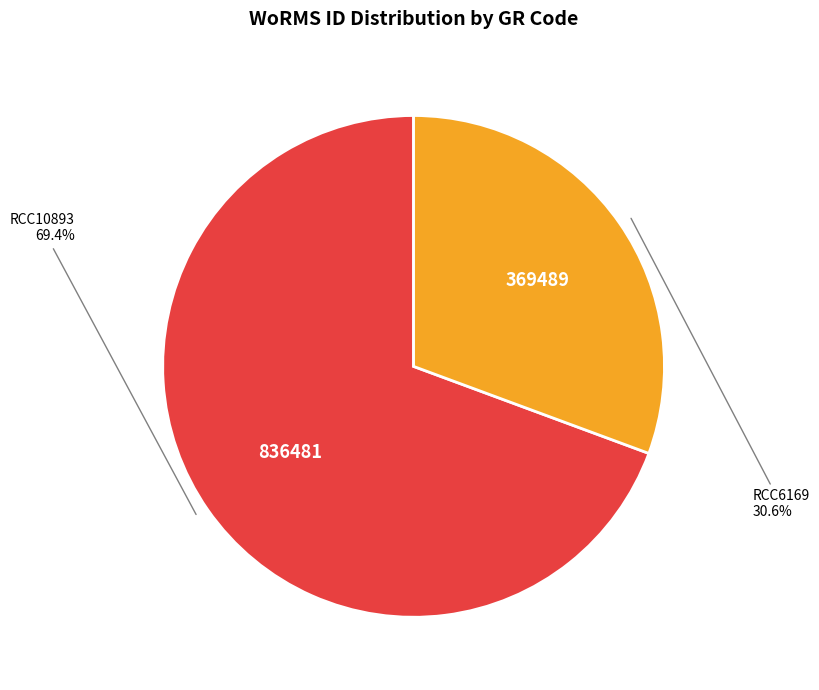

Which slice represents more than half of the pie?

RCC10893